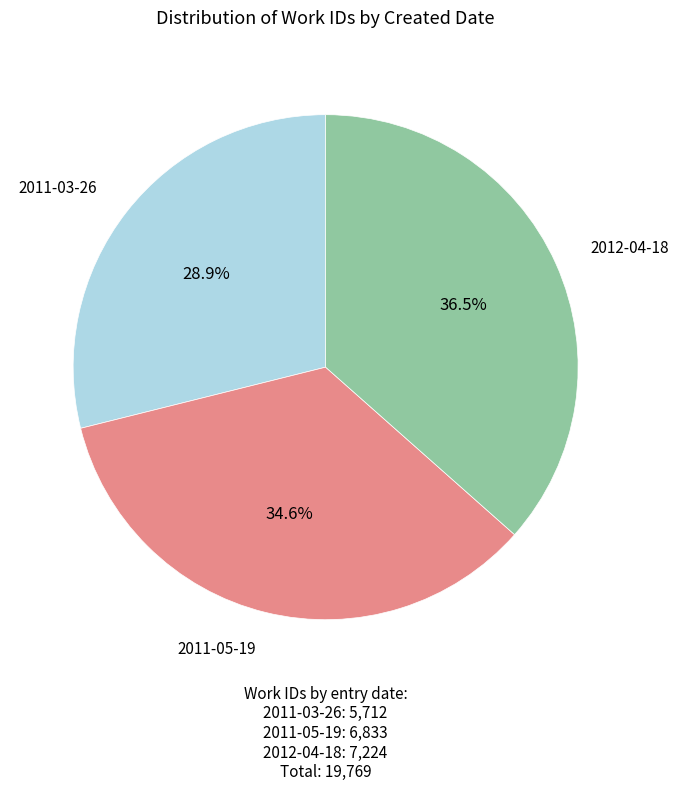

Is there any slice that represents more than half of the pie?

No